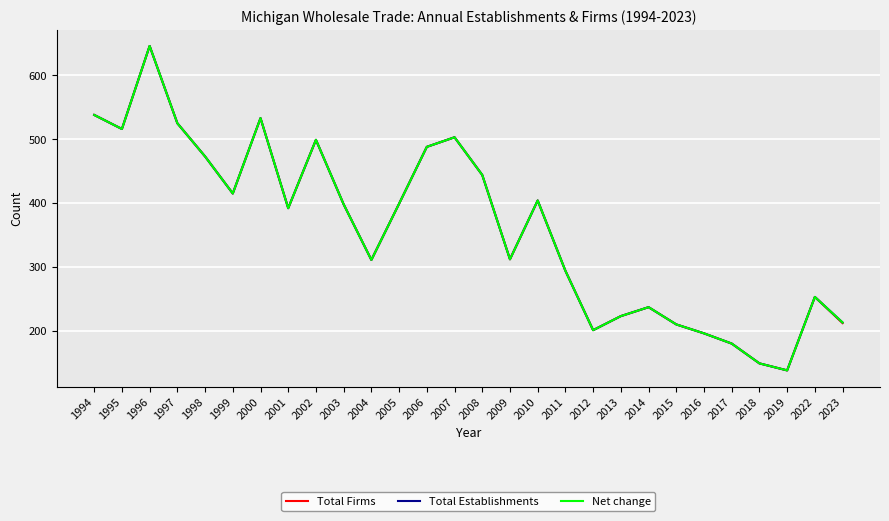

Reading left to right, what are all the values shown in this chart?

Total Firms: 538	516	646	525	473	415	533	392	499	398	311	399	488	503	444	312	404	294	201	223	237	210	196	180	149	138	253	212
Total Establishments: 538	516	646	525	473	415	533	392	499	398	311	399	488	503	444	312	404	294	201	223	237	210	196	180	149	138	253	213
Net change: 538	516	646	525	473	415	533	392	499	398	311	399	488	503	444	312	404	294	201	223	237	210	196	180	149	138	253	213